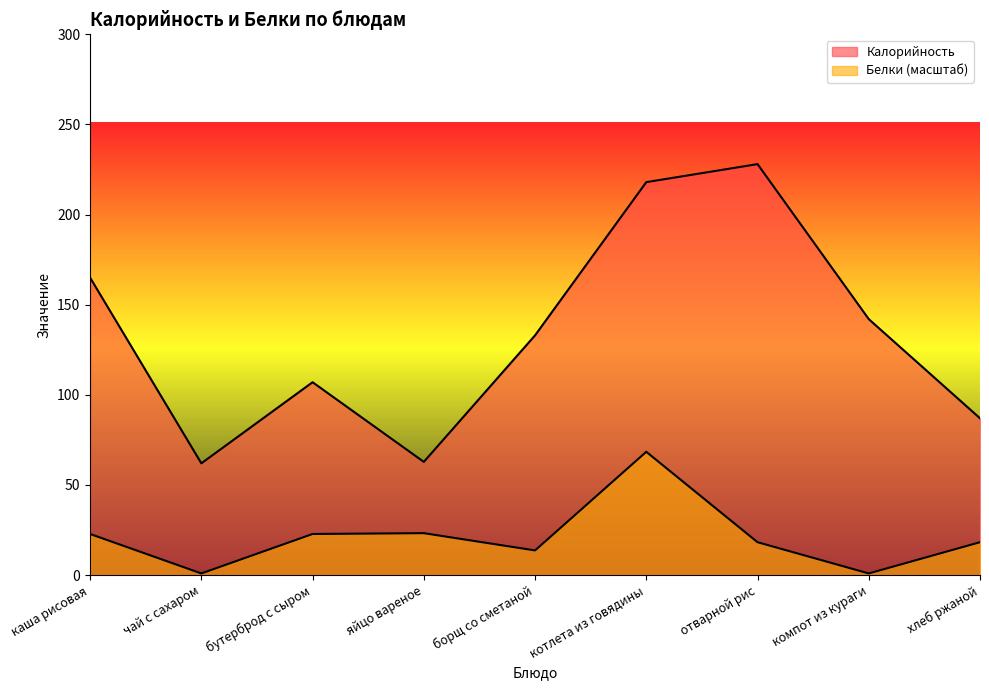

Where is Белки nearest to the value 34?

яйцо вареное